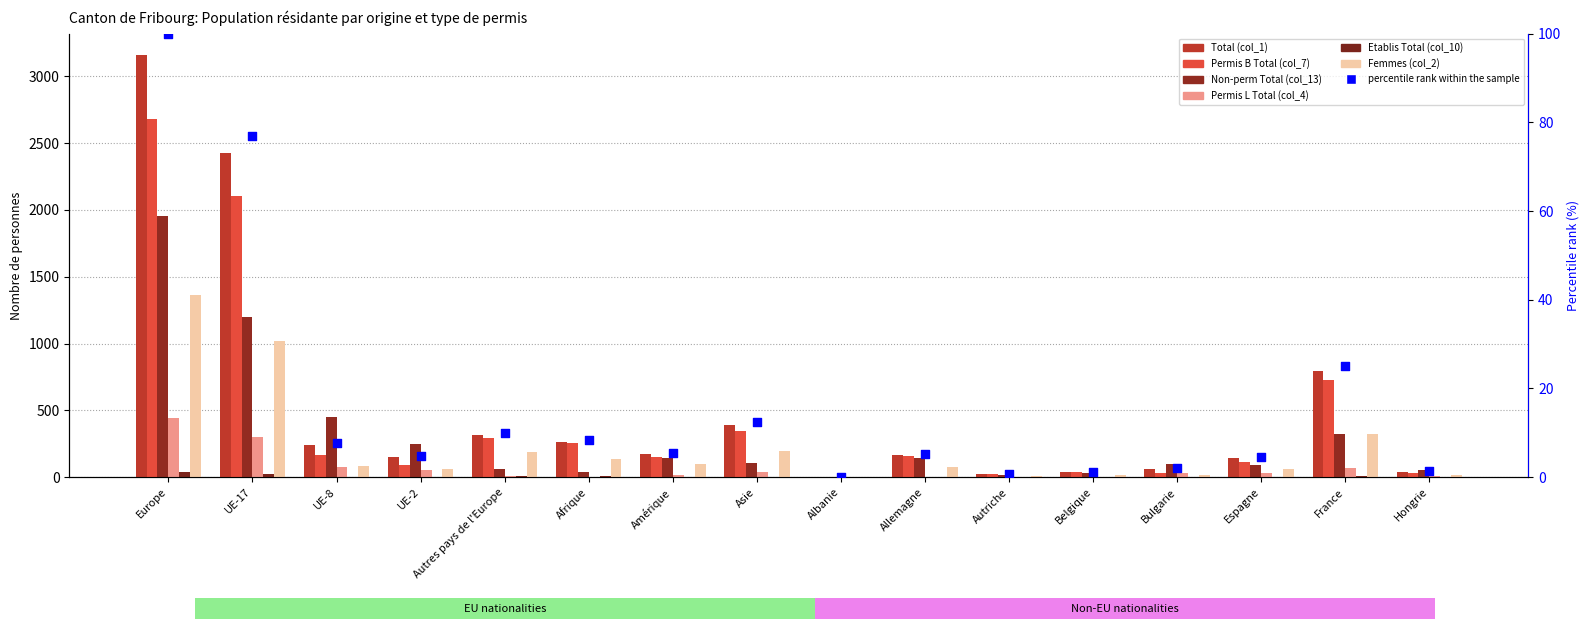

Which series contains the highest Y value?

Total (col_1)